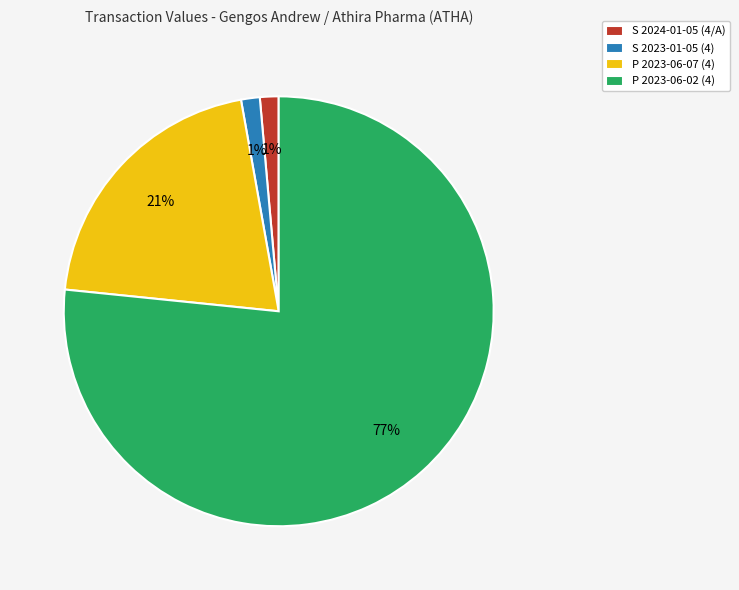

Which slice is the largest?

P 2023-06-02 (4)